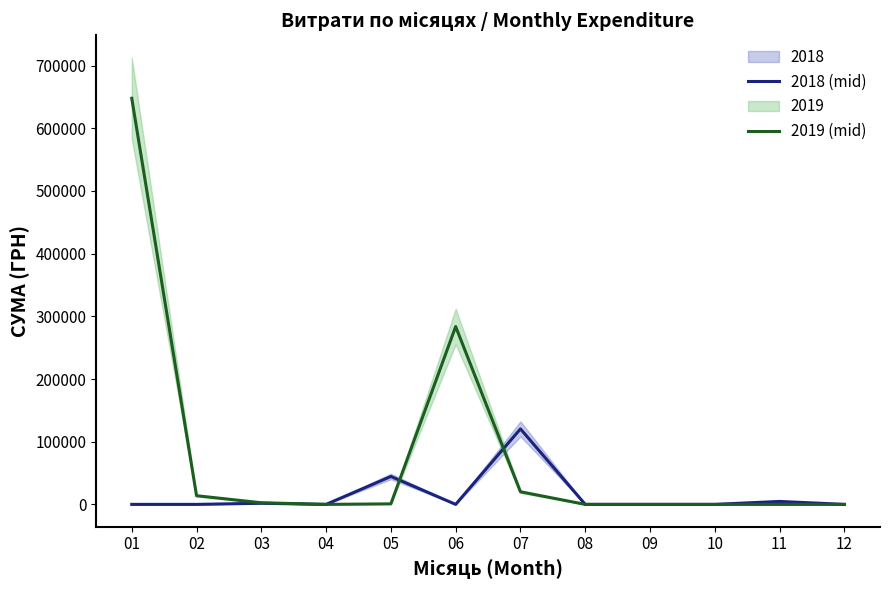

Reading right to left, transcribe all the data shown in this chart.

2018 mean: 12=0.0	11=4722.0	10=0.0	09=0.0	08=0.0	07=120469.7	06=0.0	05=44545.5	04=0.0	03=1776.0	02=0.0	01=0.0
2019 mean: 12=0.0	11=0.0	10=0.0	09=0.0	08=0.0	07=20103.2	06=283733.2	05=840.0	04=0.0	03=2595.7	02=13847.6	01=647869.6